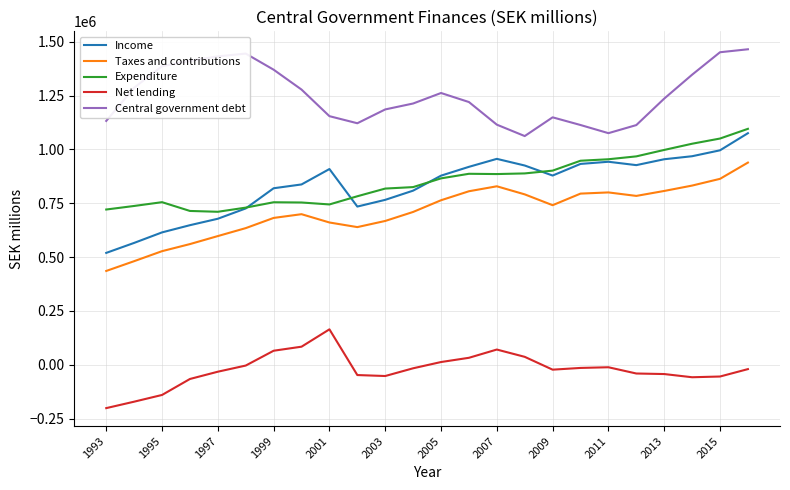

What is the greatest value displayed?

1465040.9